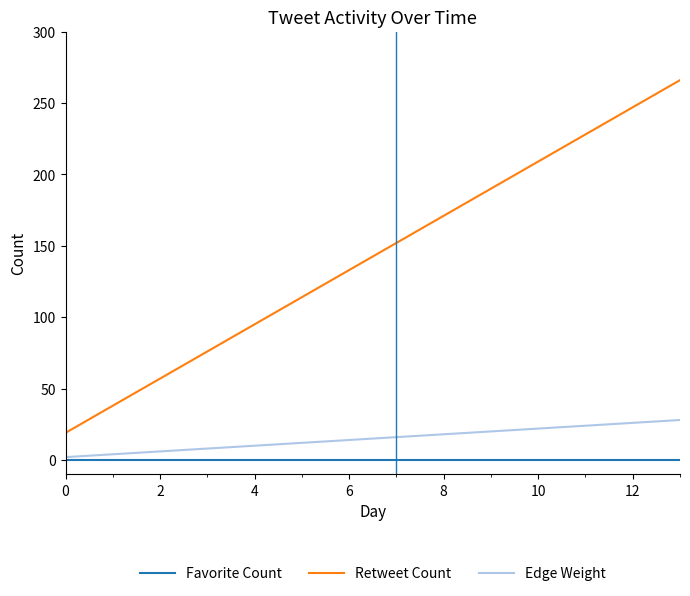

Rank the series by their maximum value, from lowest to highest.

Favorite Count, Edge Weight, Retweet Count